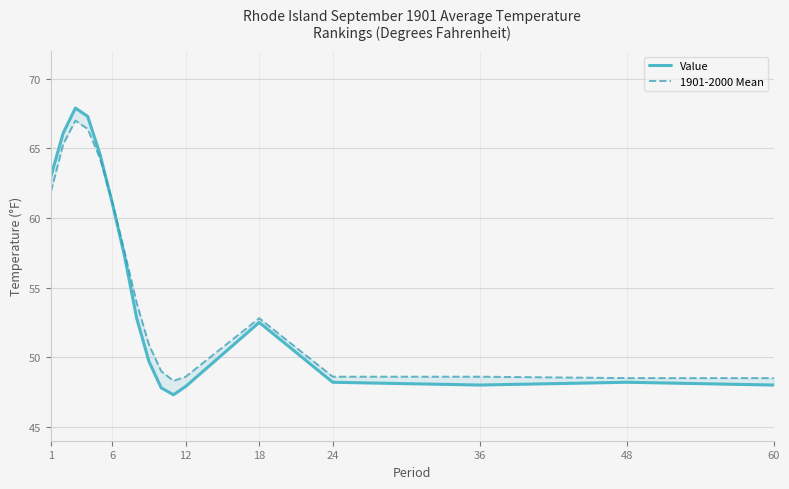

What is the difference between the maximum and minimum values in the 1901-2000 Mean series?

18.7